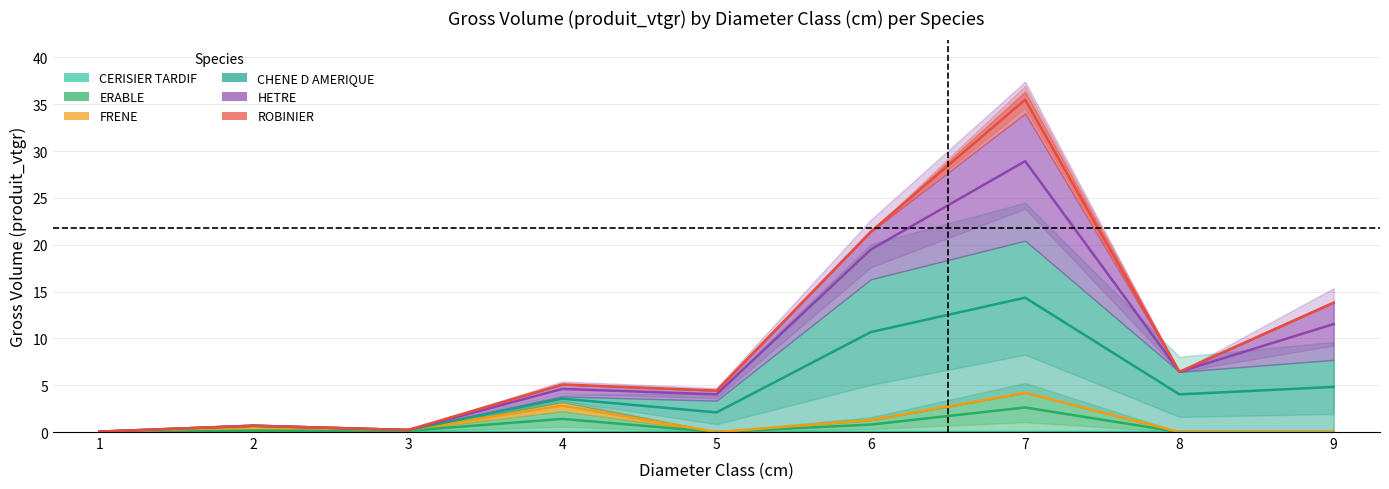

Which series has the widest spread of values?

ROBINIER